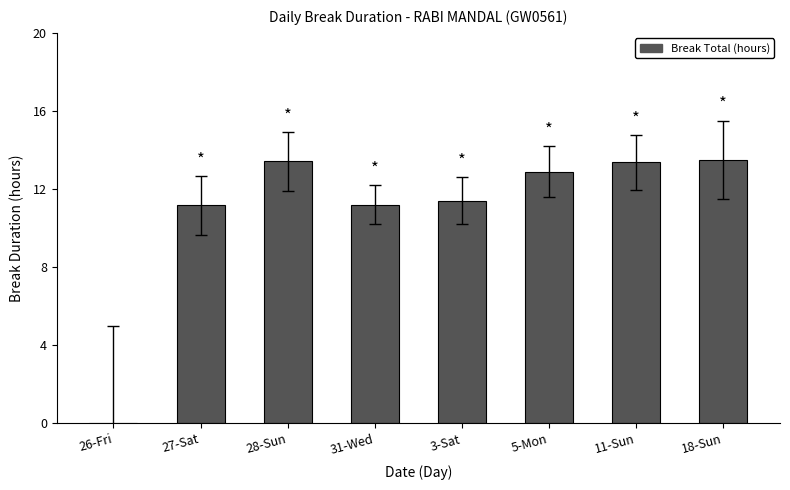

Where does the data first go above 12?

28-Sun